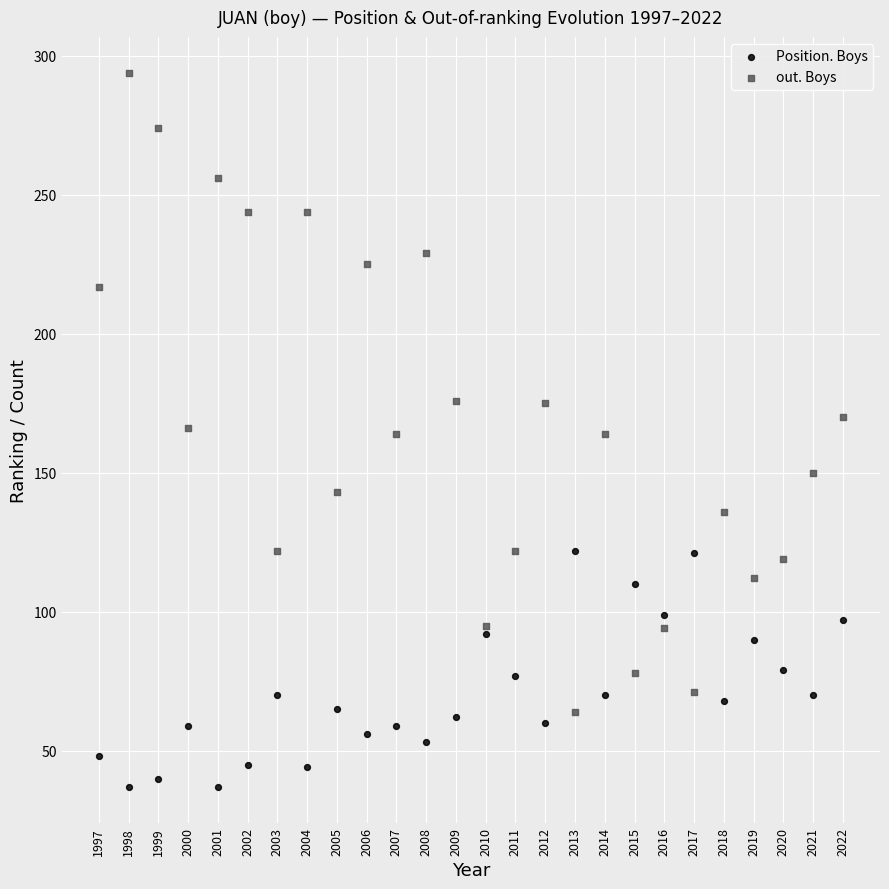

Which series reaches the maximum Y coordinate?

out. Boys